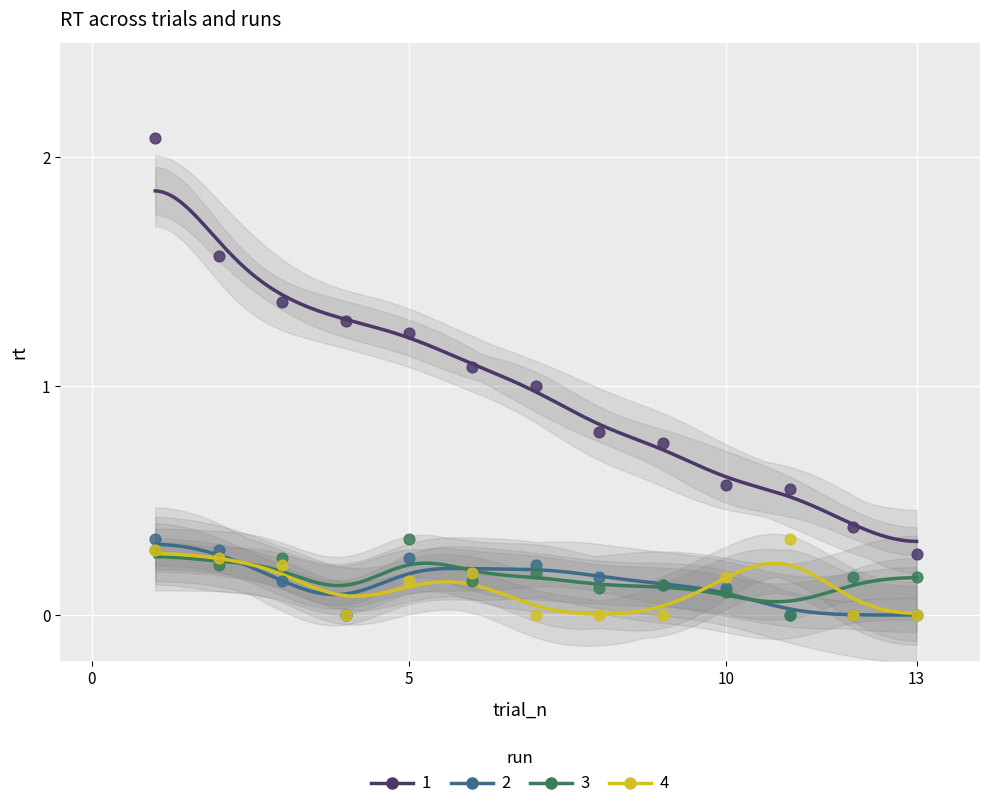

At how many categories does at least one series exceed 1?

6